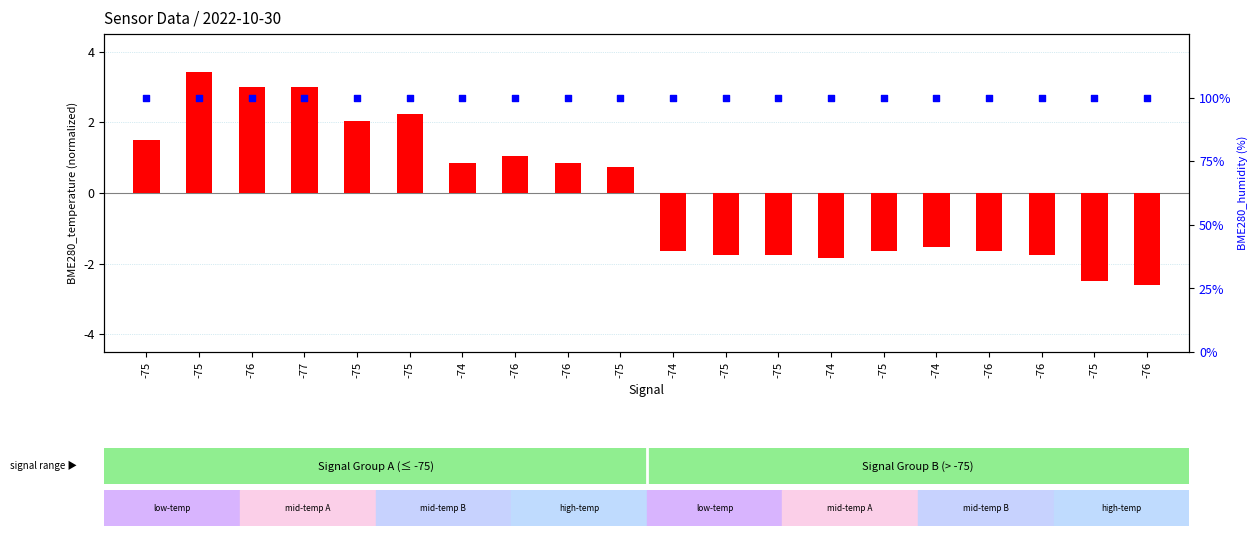

What is the total value across all series at -75?

101.5